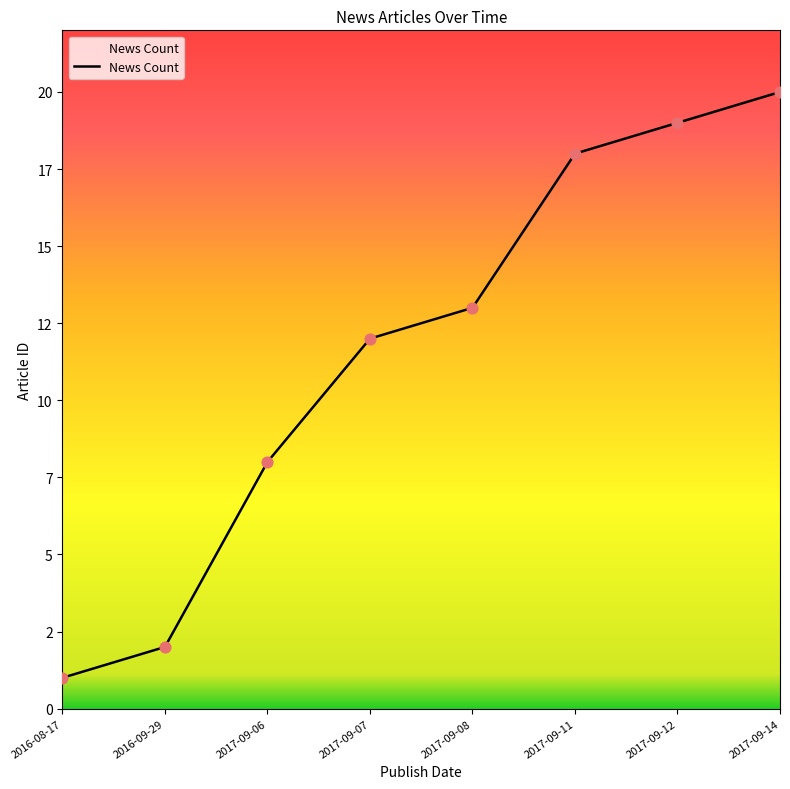

What is the change in value from 2016-09-29 to 2017-09-11?

+16